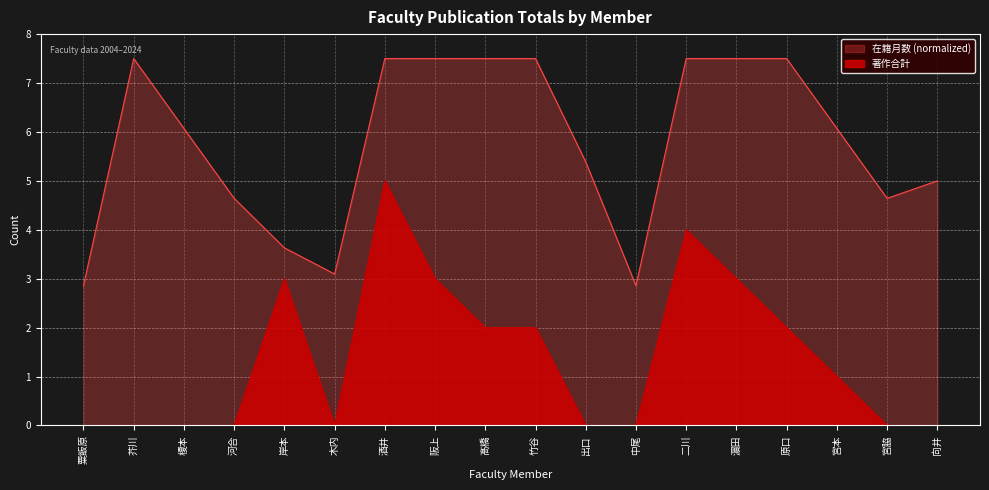

What is the difference between the 在籍月数 values at 宮本 and 竹谷?

1.4